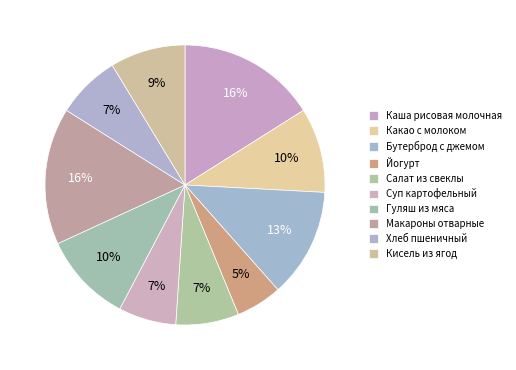

Combined, what portion of the pie is Кисель из ягод and Бутерброд с джемом?

21.3%